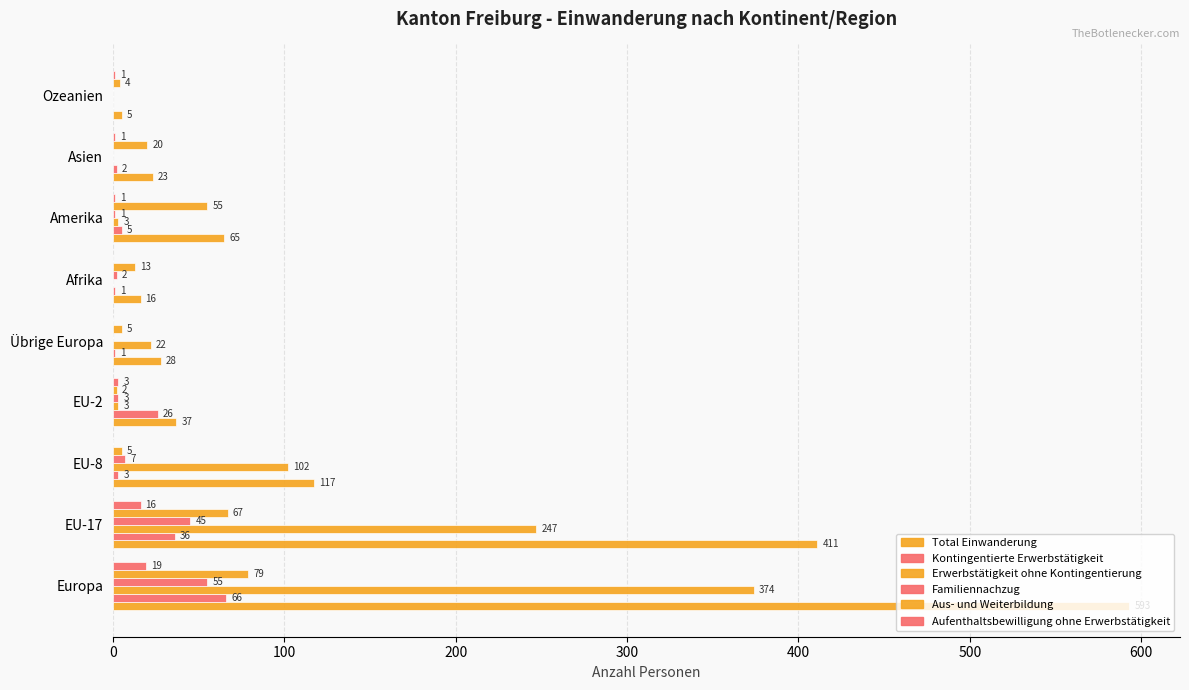

At how many categories does at least one series exceed 324?

2